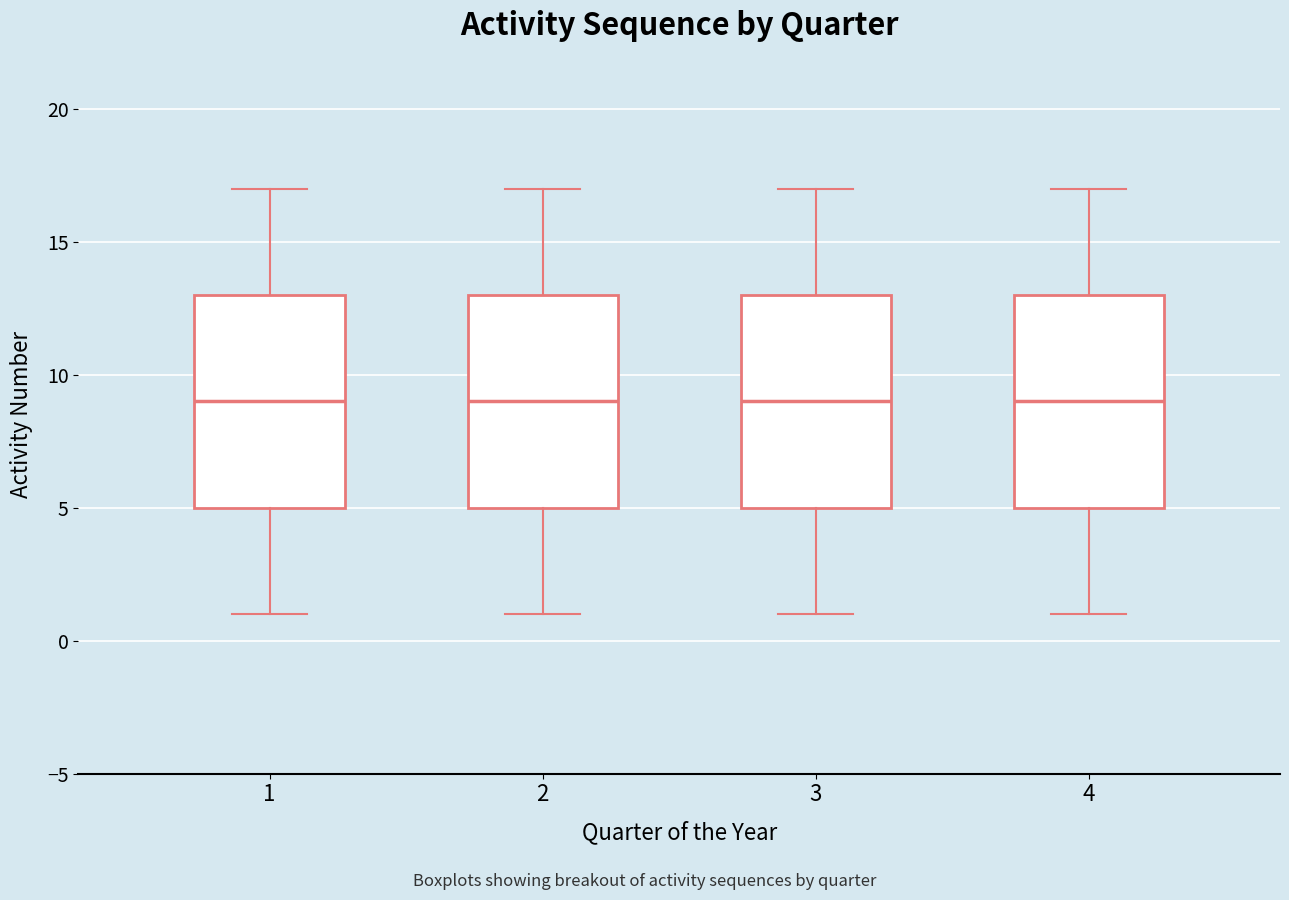

Reading left to right, read every box against the y-axis: the position of its median line, the range the box covers, and the ends of its whiskers. The values are not printed on the chart, so give them approximately, as read against the axis.

1: median 9, box 5 to 13, whiskers 1 to 17
2: median 9, box 5 to 13, whiskers 1 to 17
3: median 9, box 5 to 13, whiskers 1 to 17
4: median 9, box 5 to 13, whiskers 1 to 17